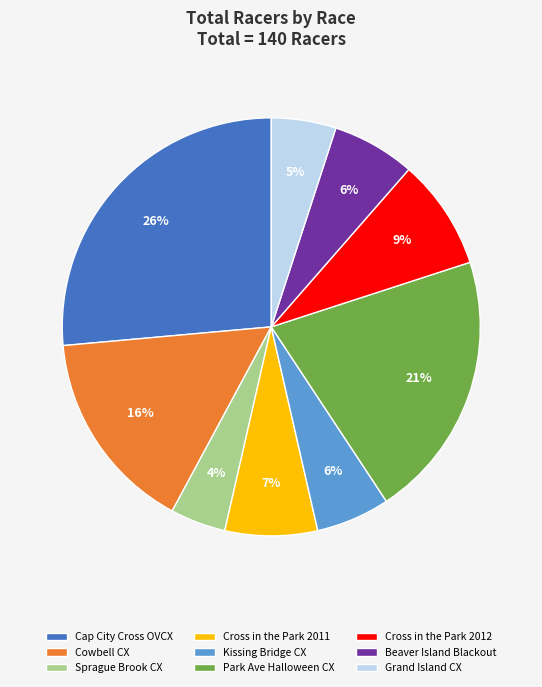

To the nearest percent, what percentage of the pie is Grand Island CX?

5%